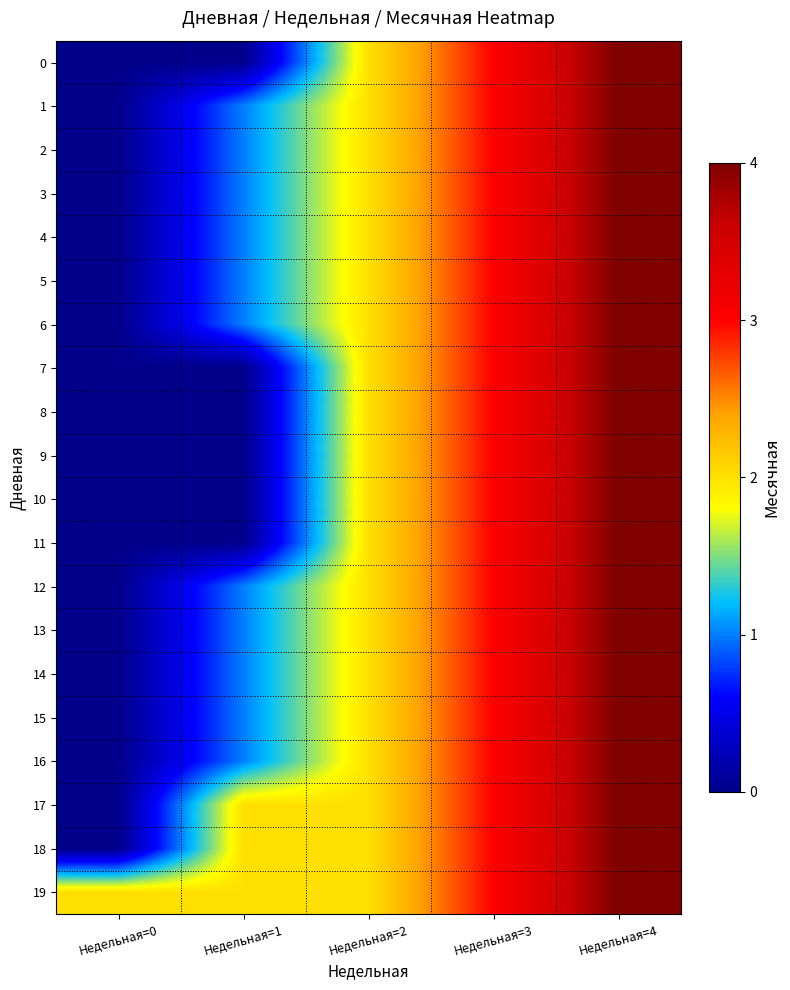

What is the total value across all series at Недельная=2?

40